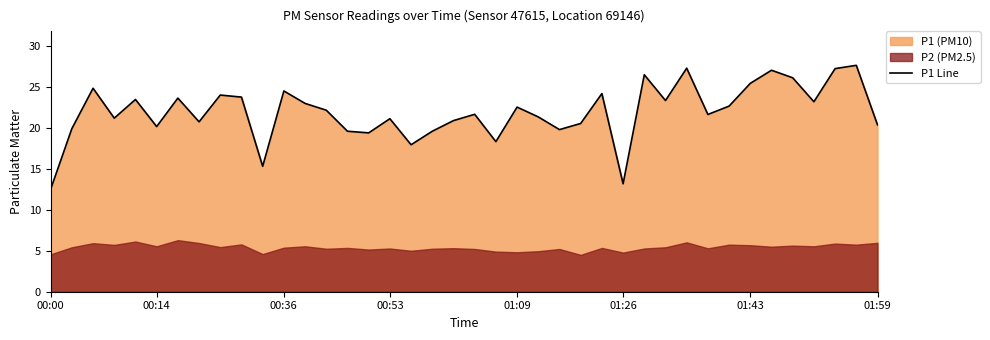

Reading left to right, extract all data points from this chart.

12.5	19.9	24.9	21.2	23.5	20.2	23.6	20.8	24.0	23.8	15.3	24.5	23.0	22.2	19.6	19.4	21.1	17.9	19.6	20.9	21.7	18.3	22.6	21.4	19.8	20.6	24.2	13.2	26.5	23.4	27.3	21.6	22.7	25.4	27.1	26.1	23.2	27.2	27.6	20.4